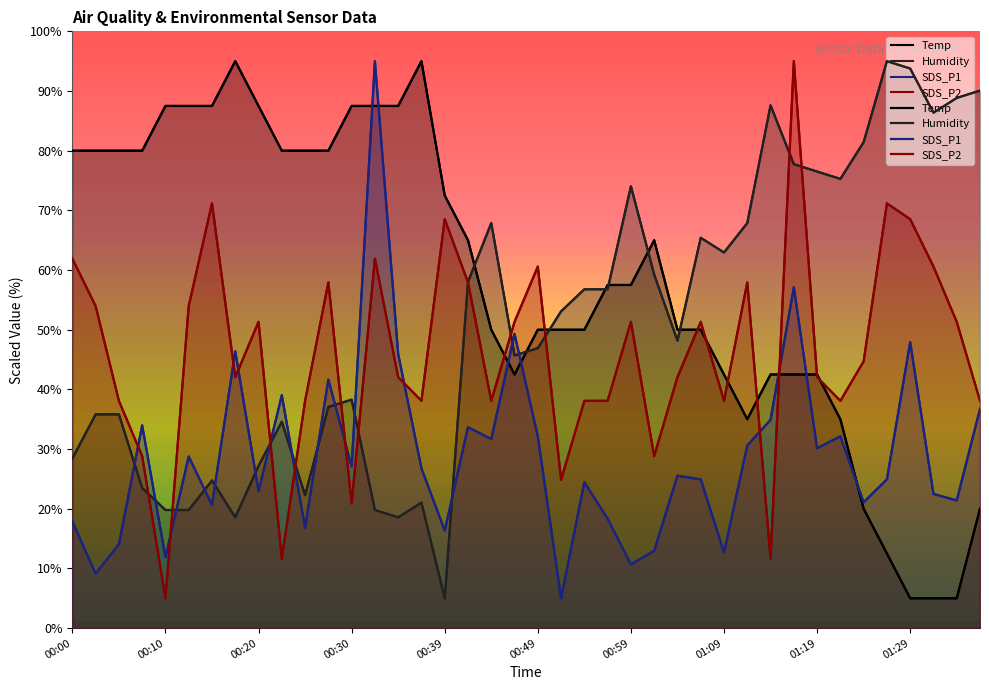

Where do SDS_P2 and Humidity first cross each other?

00:07 and 00:10